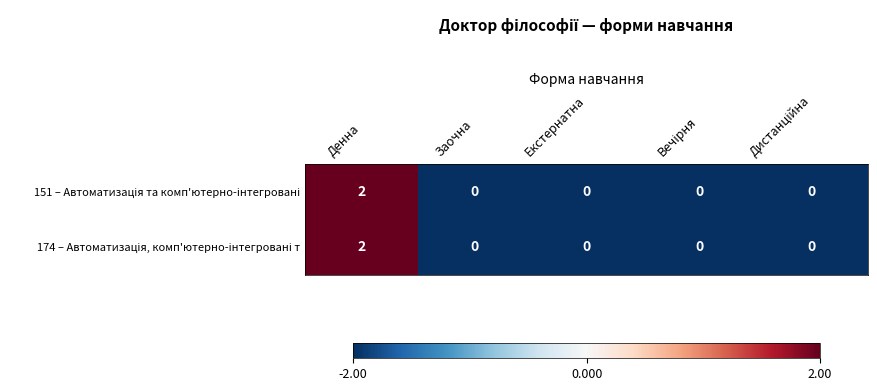

Which category has the highest value across all series?

Денна